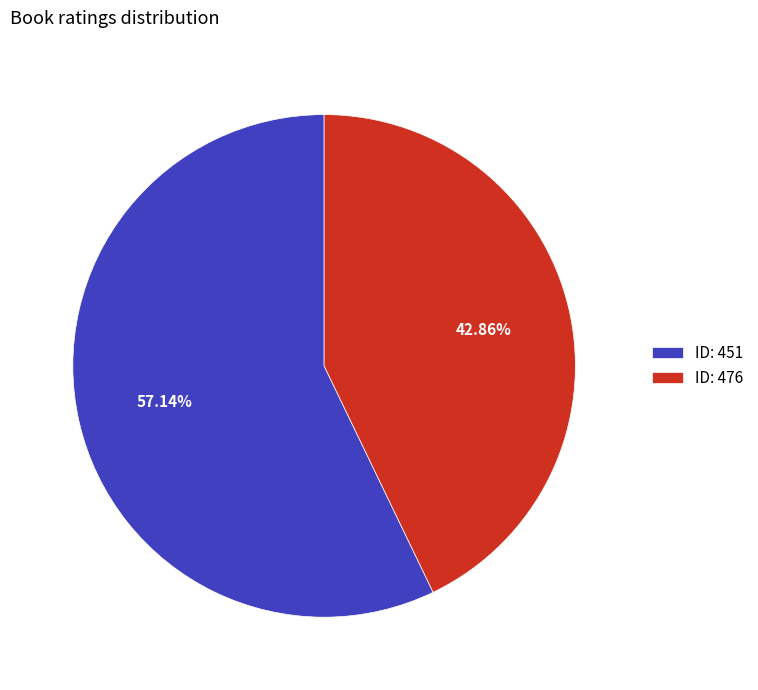

What is the smallest slice in the pie chart?

ID: 476